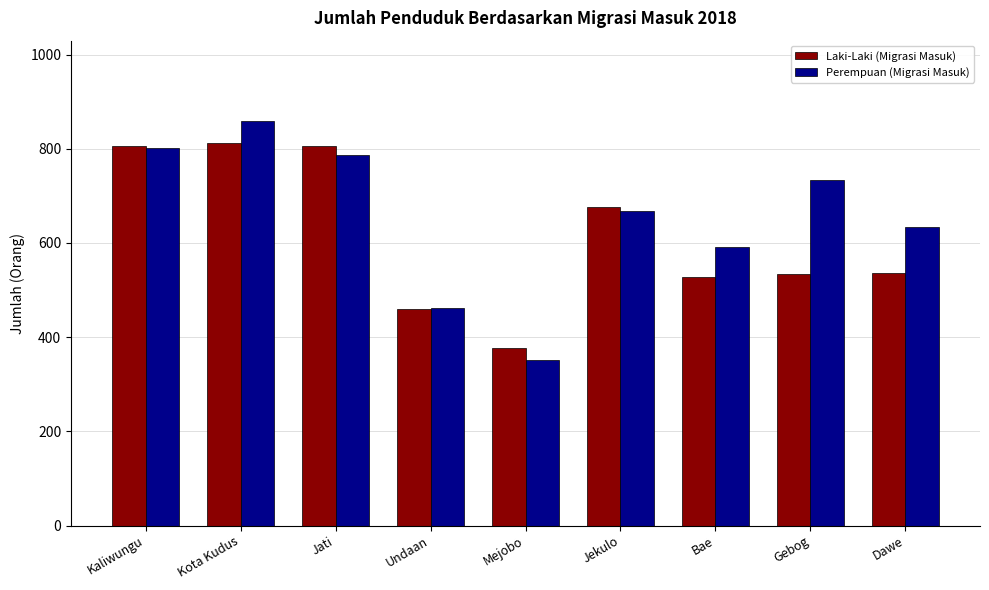

Is the value of Perempuan (Migrasi Masuk) at Bae greater than the value of Laki-Laki (Migrasi Masuk) at Mejobo?

Yes